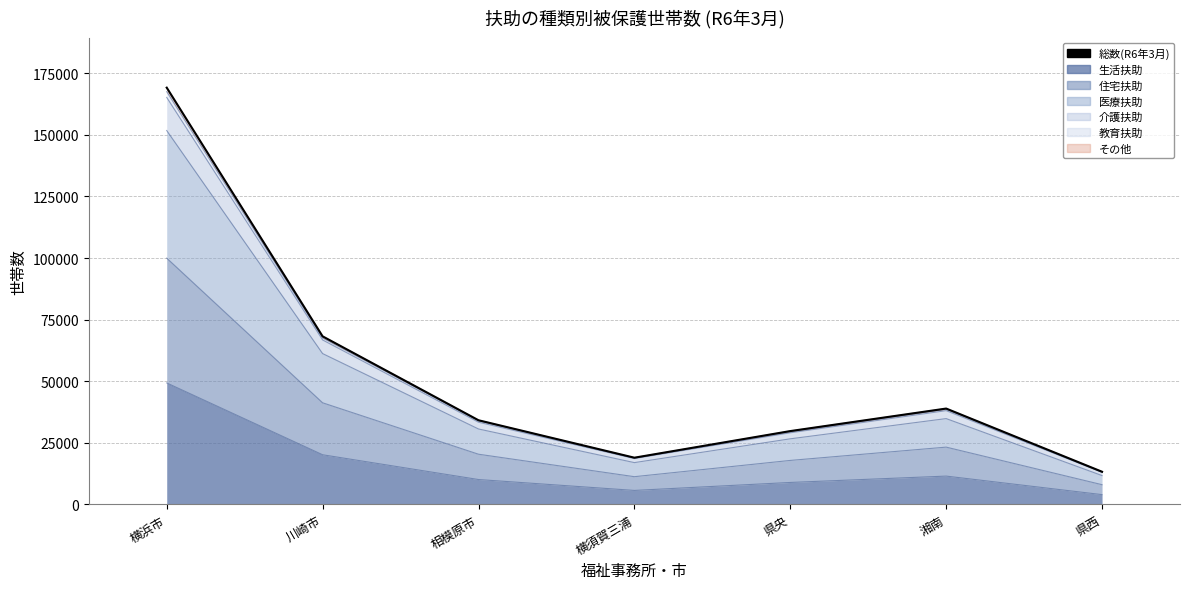

Which has a higher value, 川崎市 or 県央?

川崎市